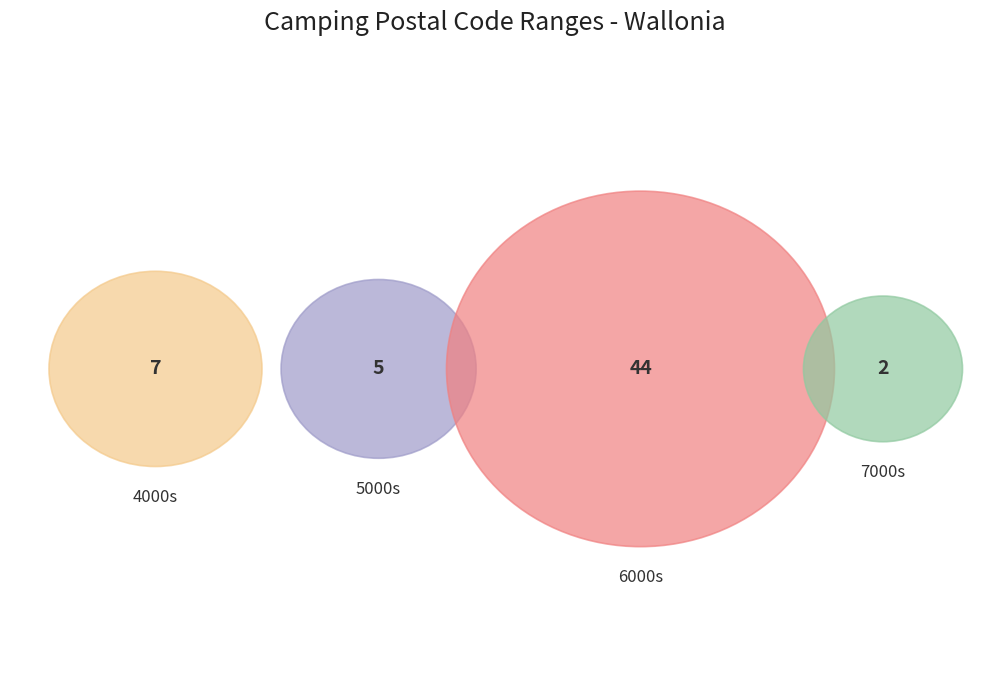

The Godarville slice represents 1% of the pie. True or false?

False